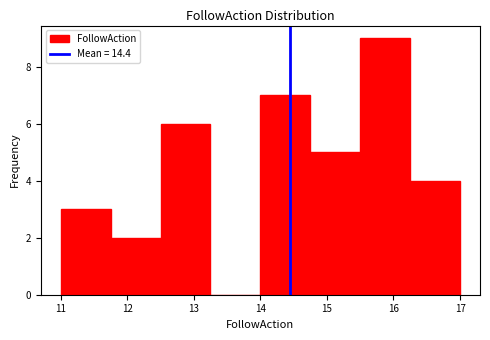

Which range on the x-axis has the tallest bar?

15.50 to 16.25